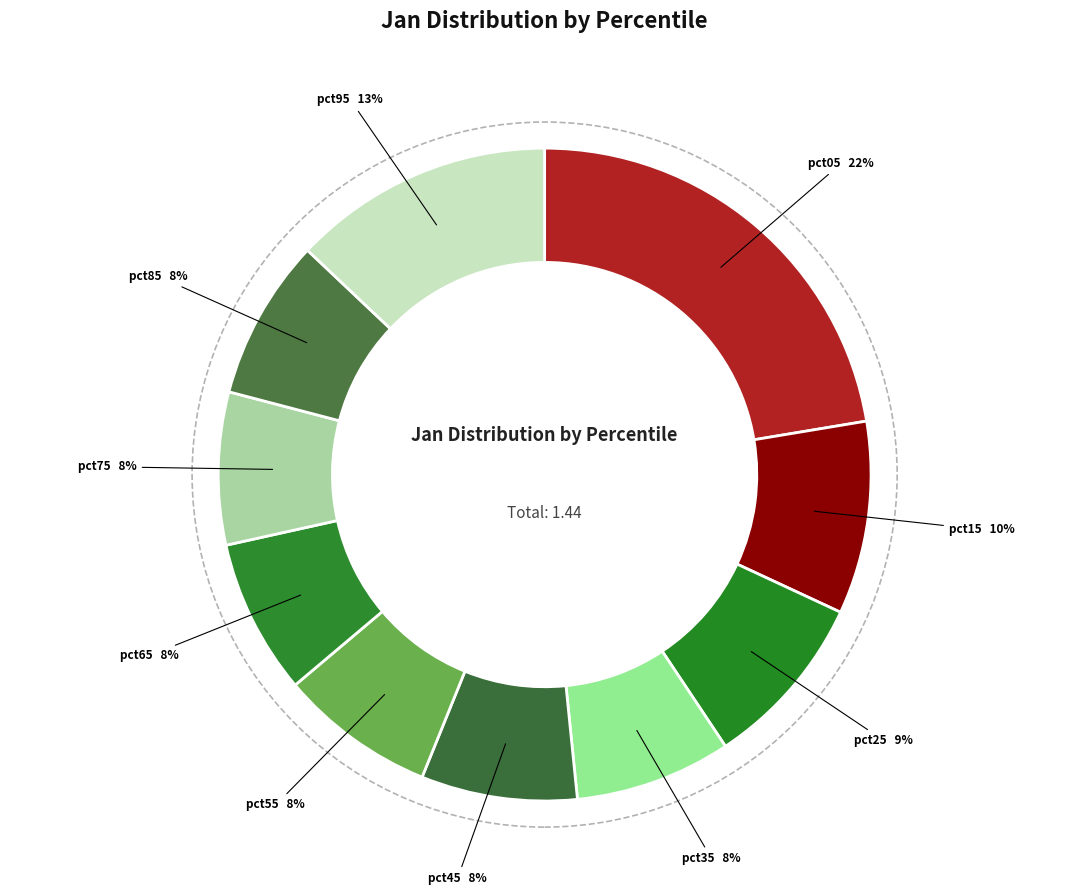

Count the number of slices in the pie.

10